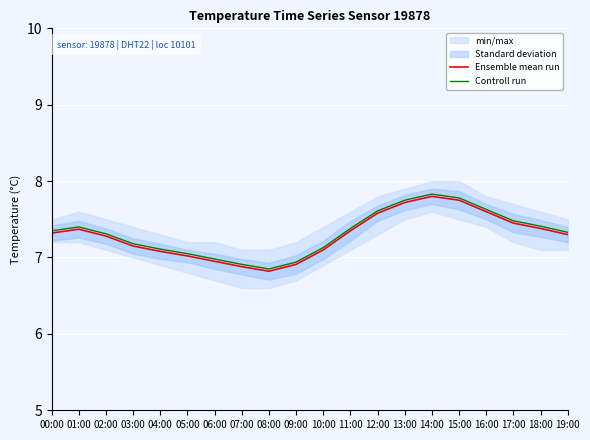

True or false: Controll run and Ensemble mean run intersect in this chart.

False